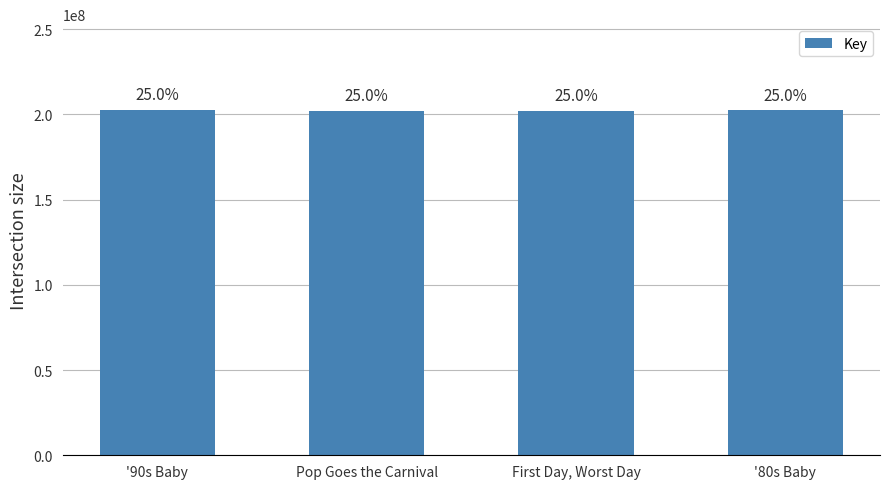

The value at Pop Goes the Carnival is 202034259. True or false?

True